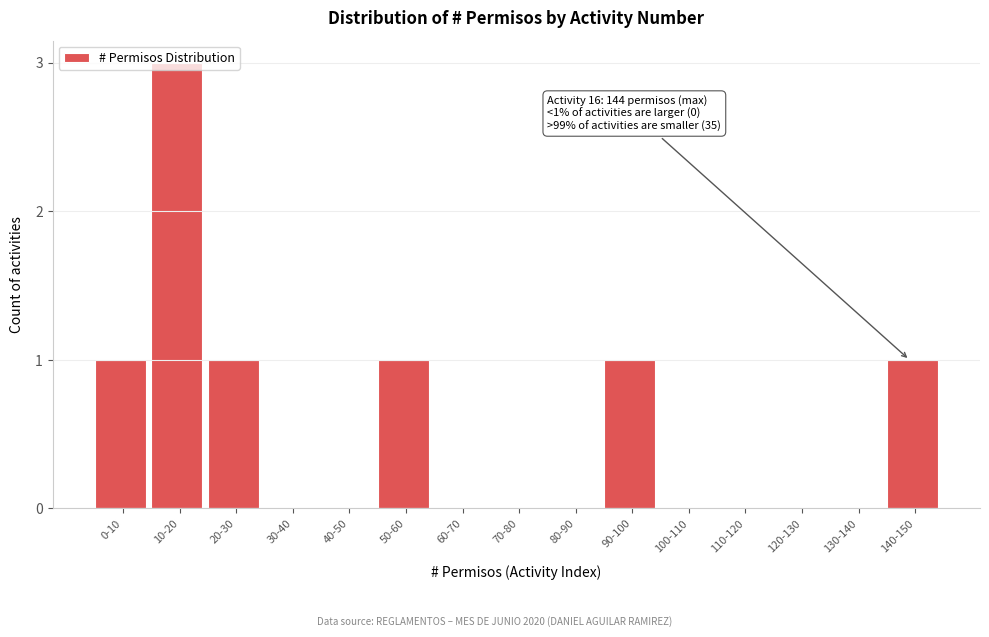

What is the maximum value shown in the chart?

3